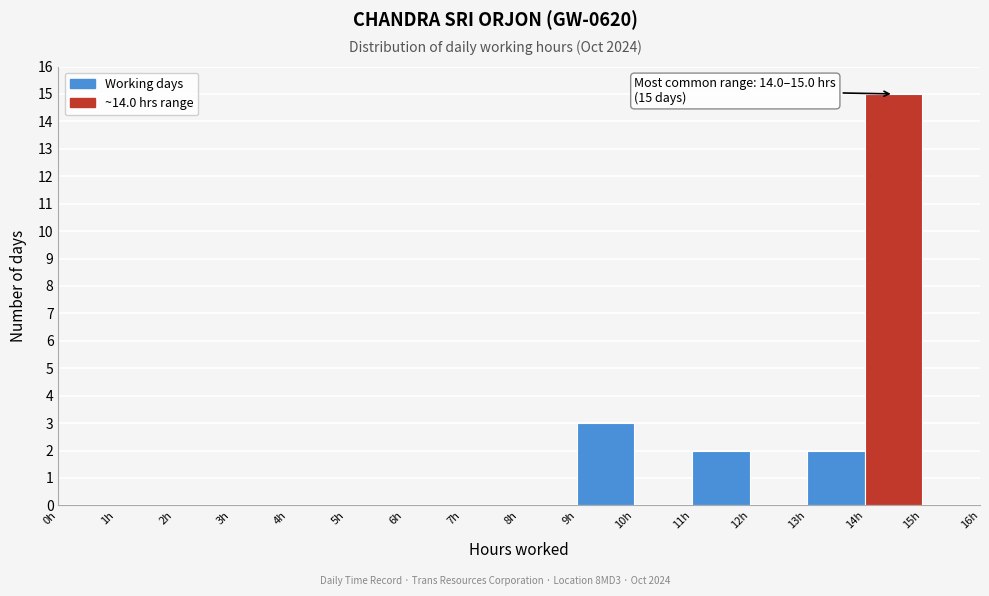

Which range on the x-axis has the tallest bar?

14 to 15